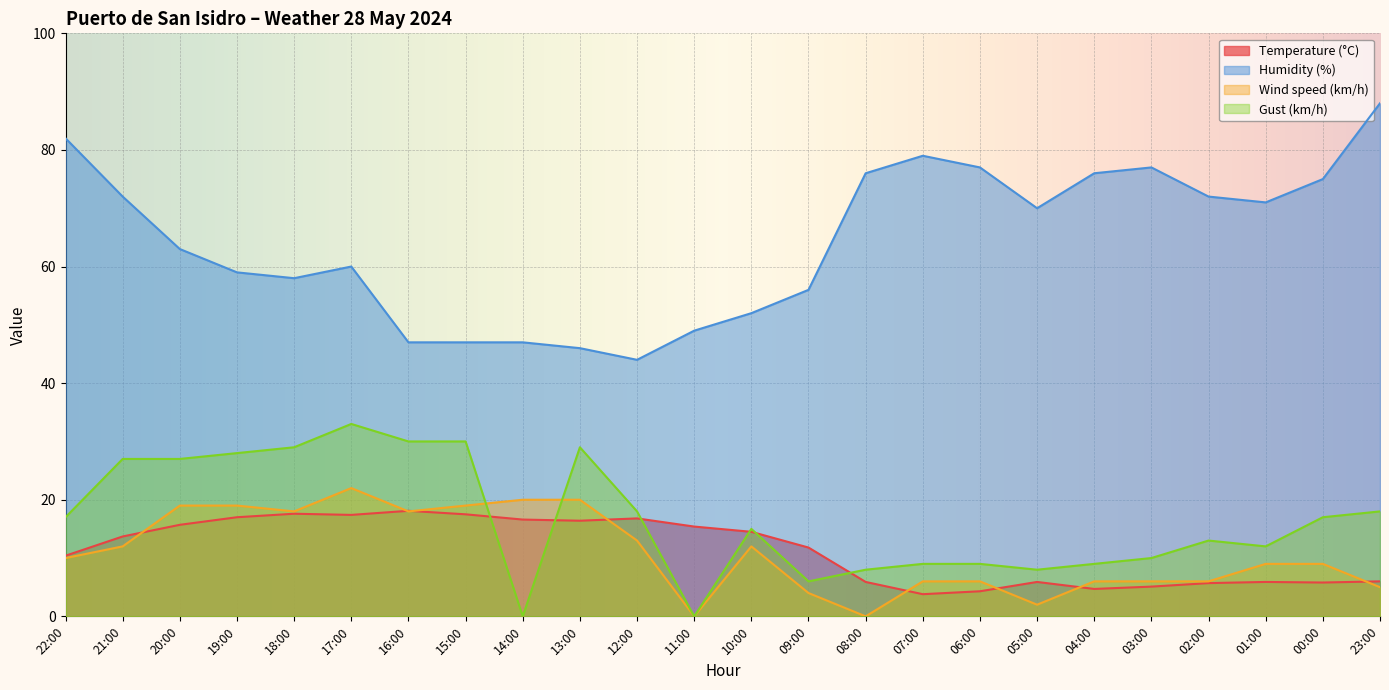

What is the total value across all series at 12:00?

91.8